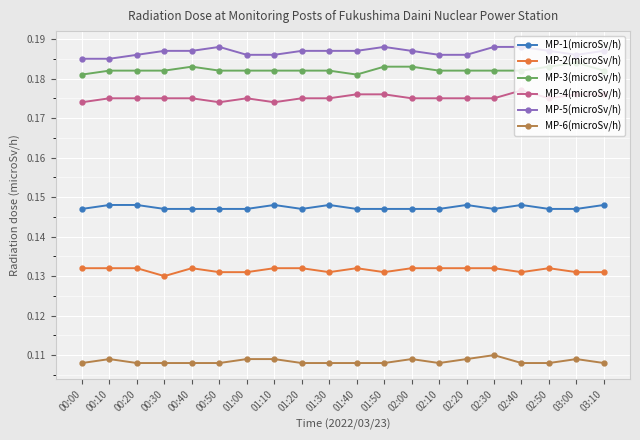

At how many categories does at least one series exceed 0?

20